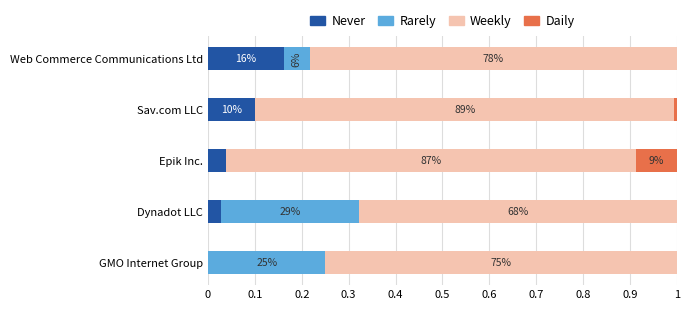

What is the average value of the Rarely series?

0.1